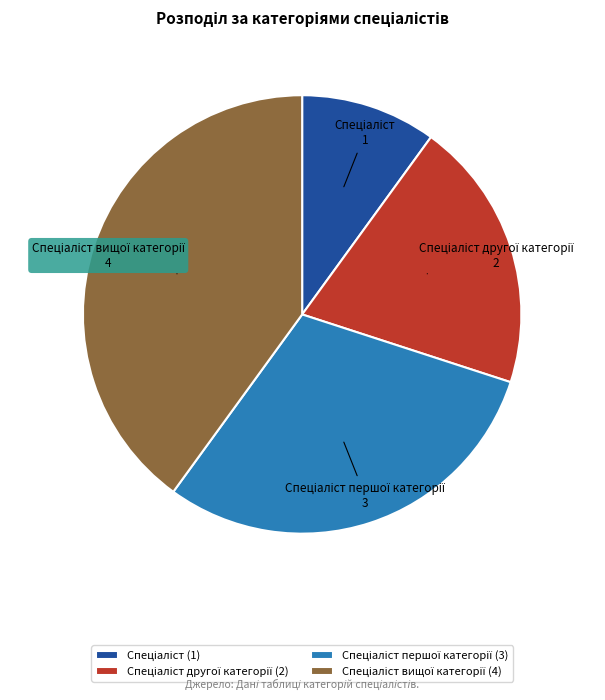

Is there any slice that represents more than half of the pie?

No